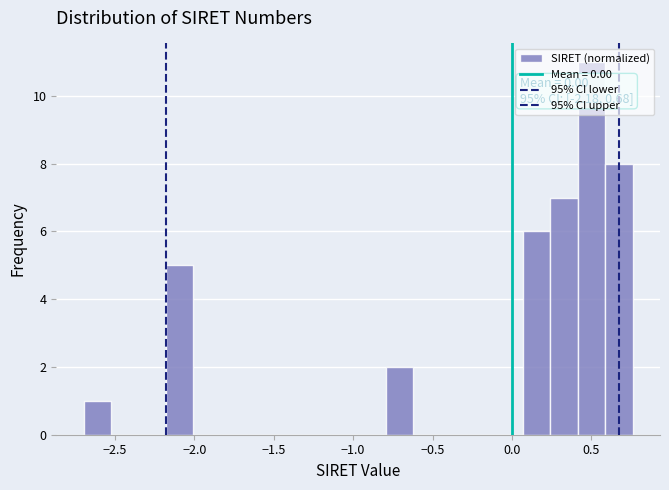

Around what value on the x-axis is the tallest bar? Give the approximate position of its centre, as read against the axis.

0.50